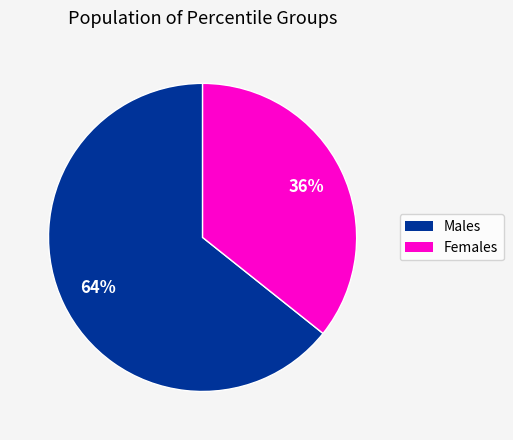

Rank the categories by value from highest to lowest.

Males, Females